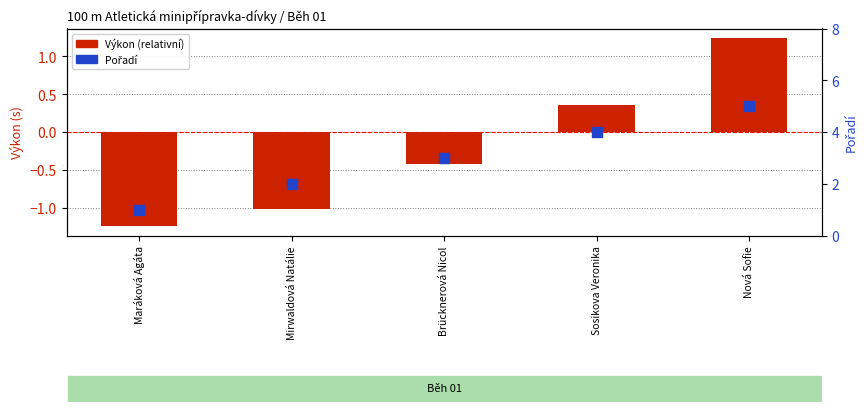

What are all the series names shown in the legend?

Výkon (relativní), Pořadí